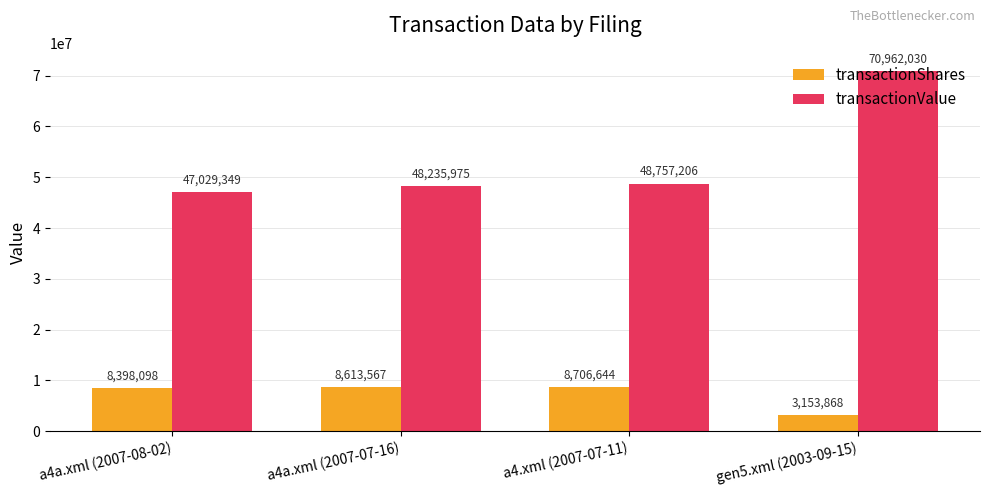

What is the greatest value displayed?

70962030